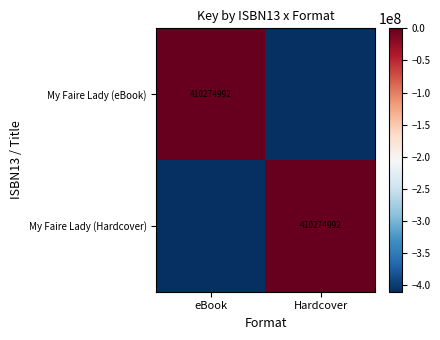

Is it true that My Faire Lady (Hardcover) equals 410274992 at Hardcover?

True